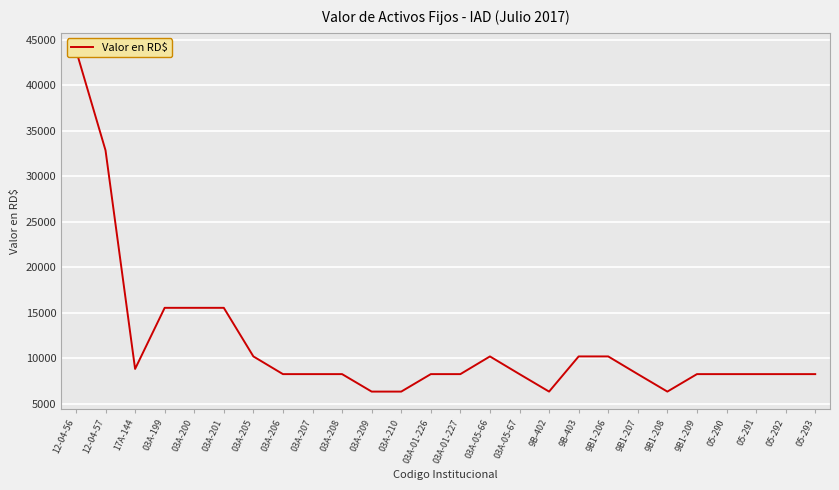

What position from the right is 05-293?

1